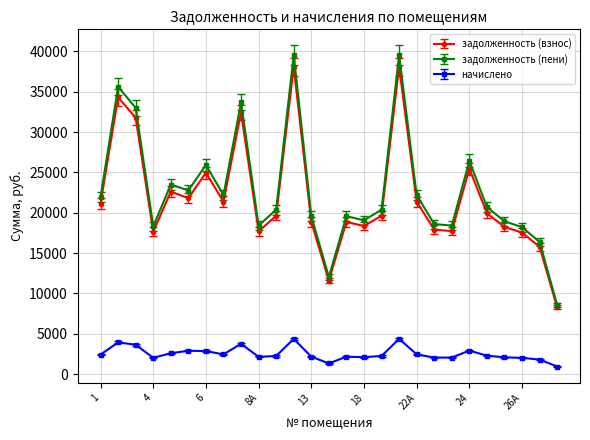

Which series has the largest range (max minus min)?

задолженность (пени)